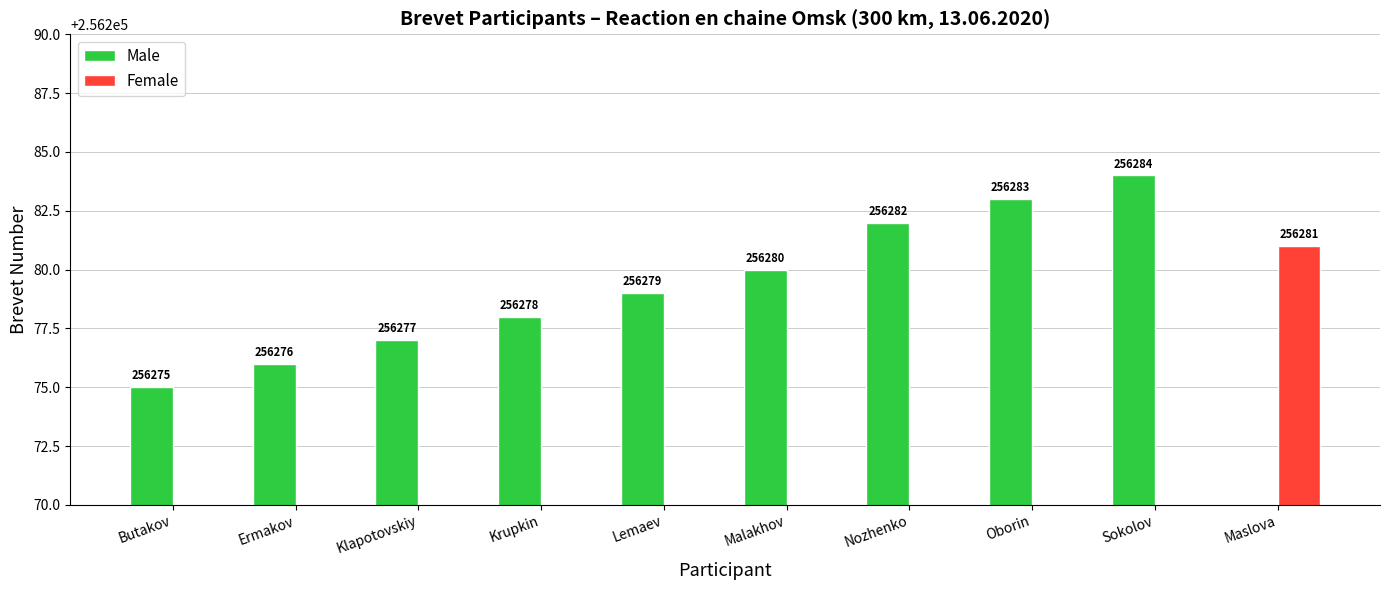

At which label does Female reach its peak?

Maslova